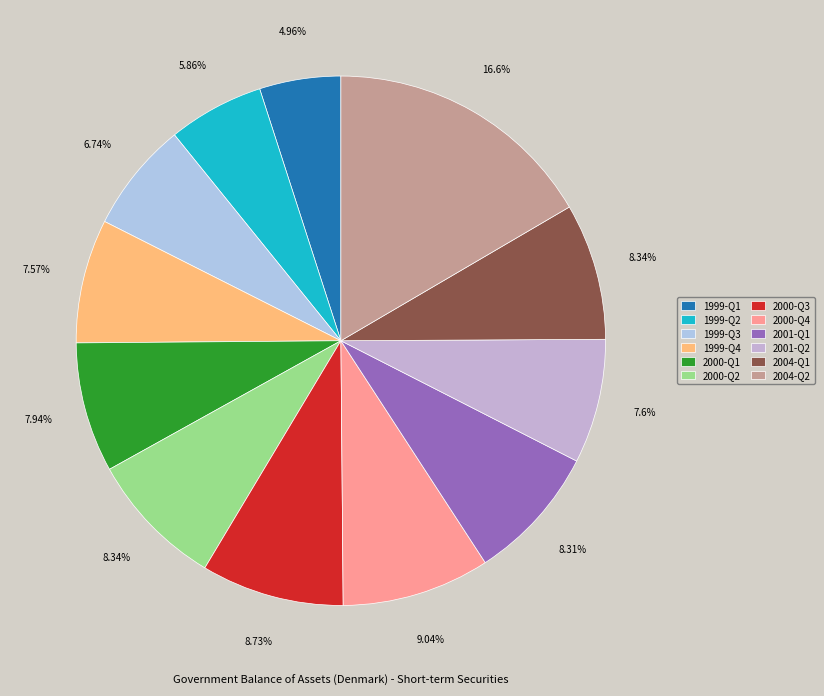

Does 2001-Q2 represent more than half of the total?

No